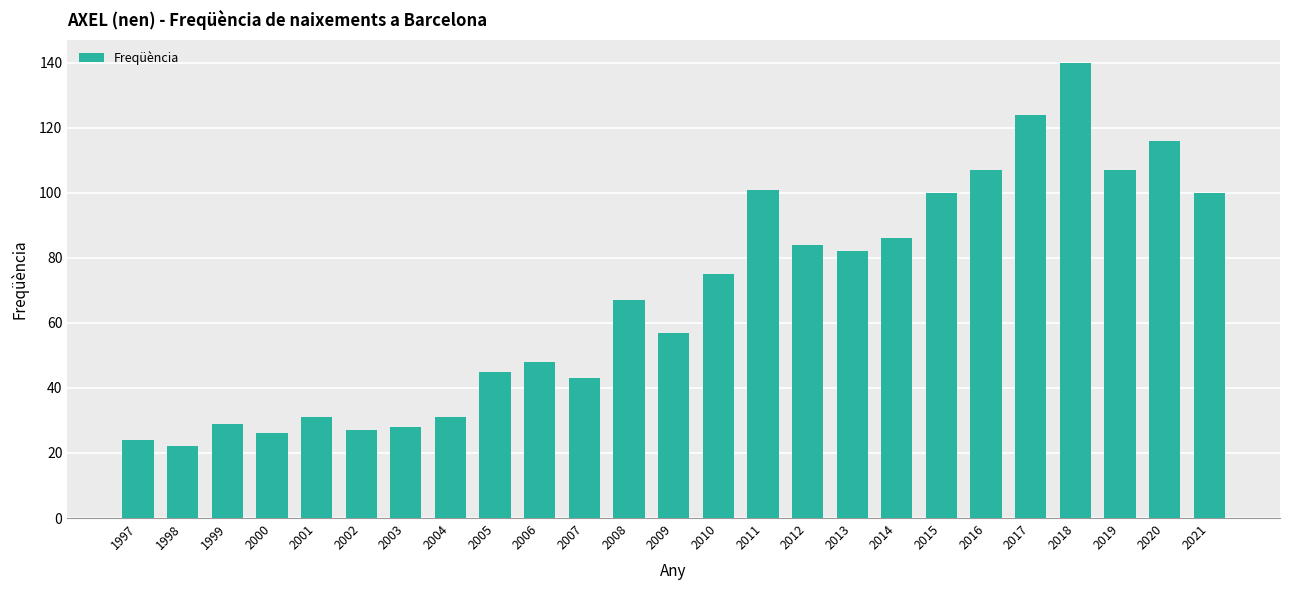

What is the difference between the second highest and second lowest values?

100